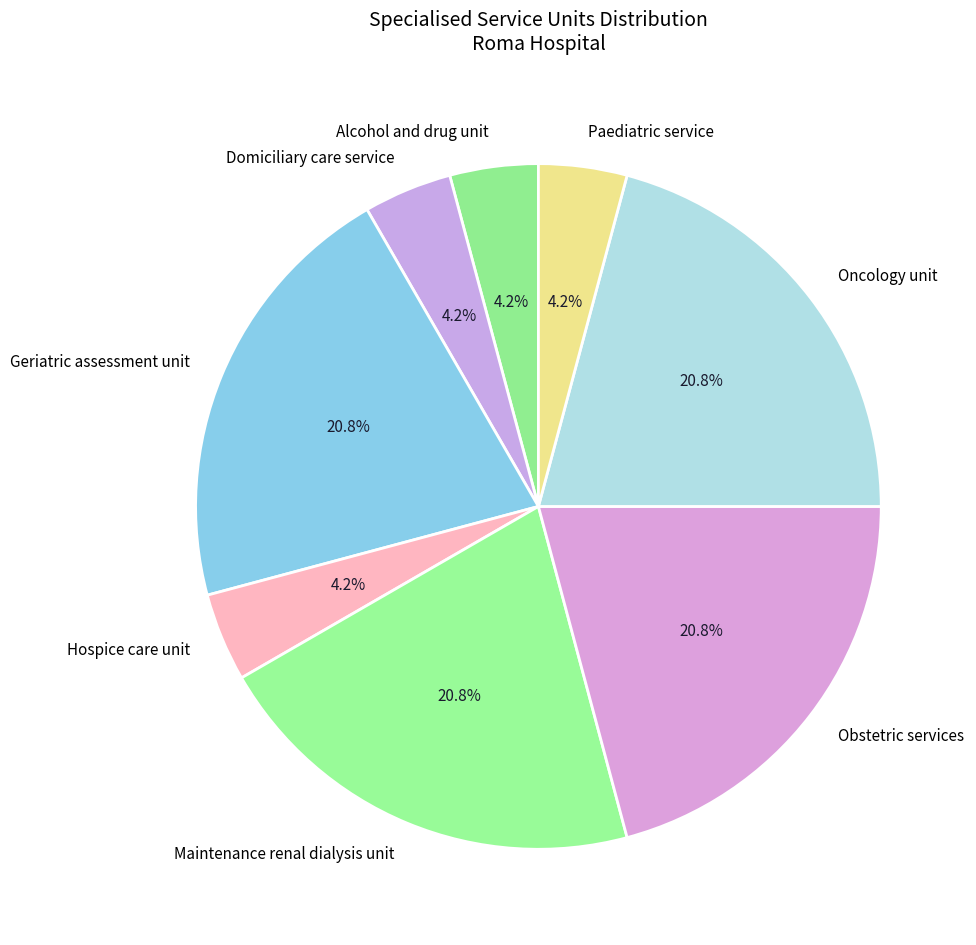

What portion of the pie excludes Paediatric service?

95.8%